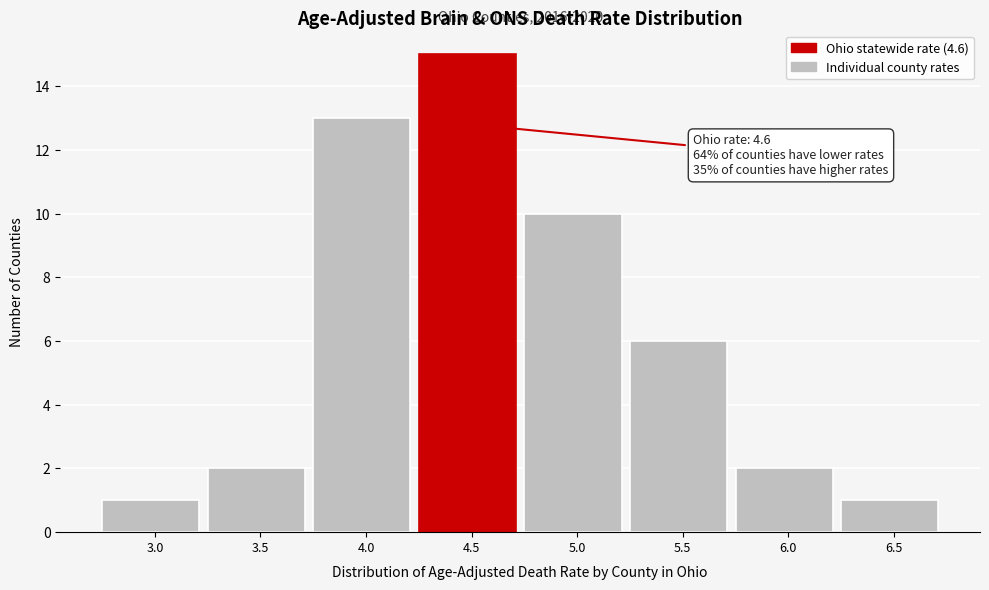

Reading right to left, transcribe all the data shown in this chart.

6.5=1	6.0=2	5.5=6	5.0=10	4.5=15	4.0=13	3.5=2	3.0=1